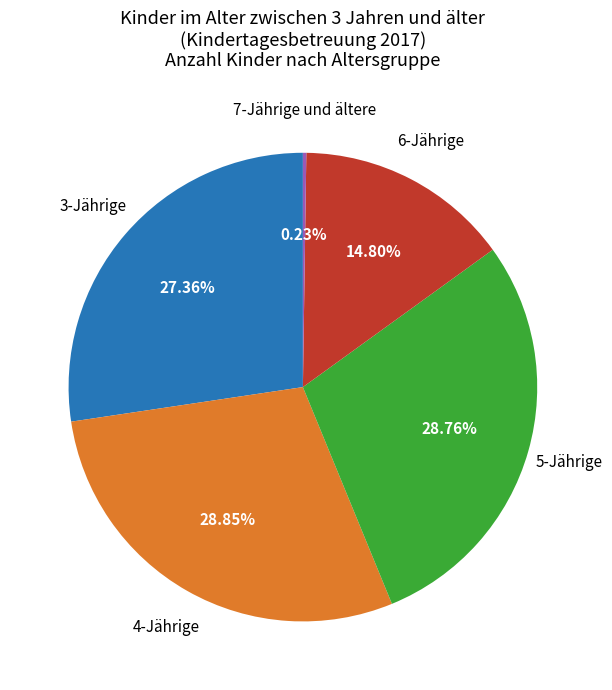

Is there a majority slice in this chart?

No